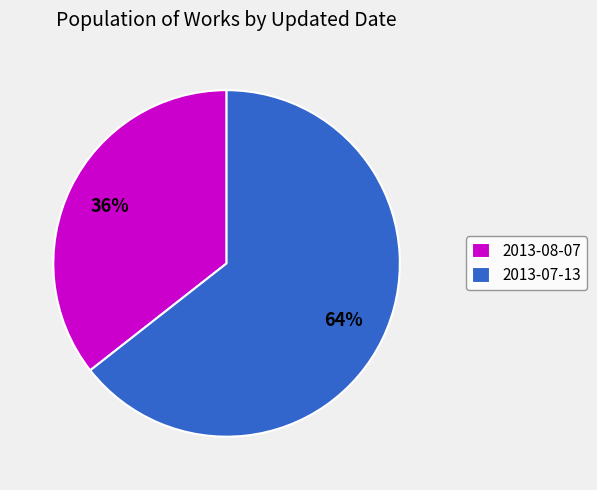

Approximately how many times larger is the value at 2013-07-13 compared to 2013-08-07?

1.8